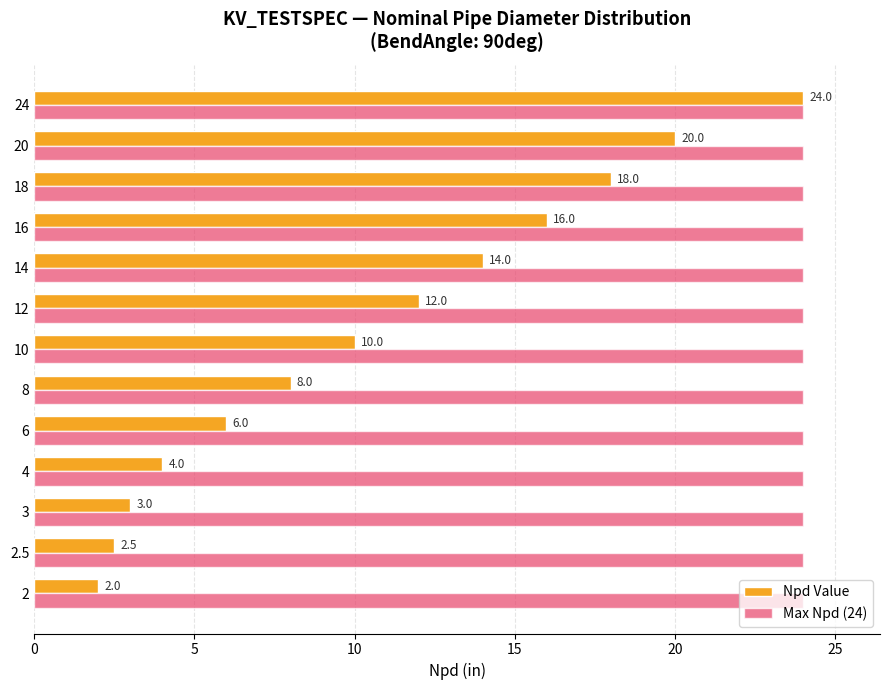

What is the difference between the second highest and second lowest values in the Npd Value series?

17.5